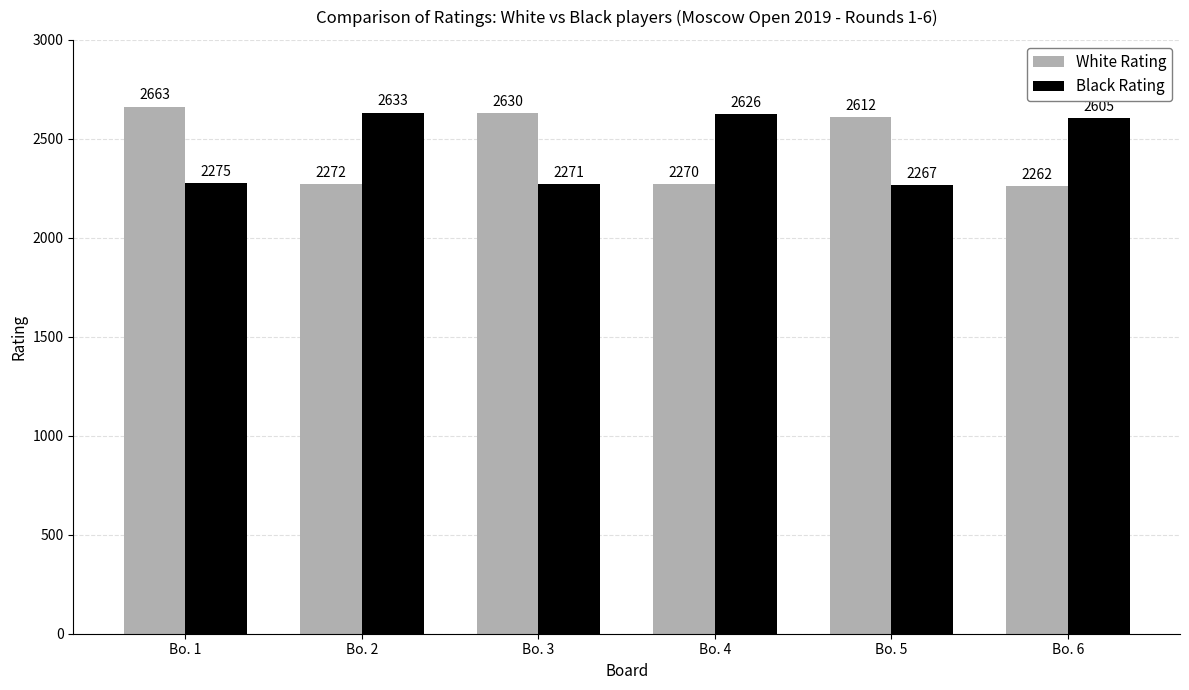

What is the value of the Black Rating bar at the 2nd from the left?

2633